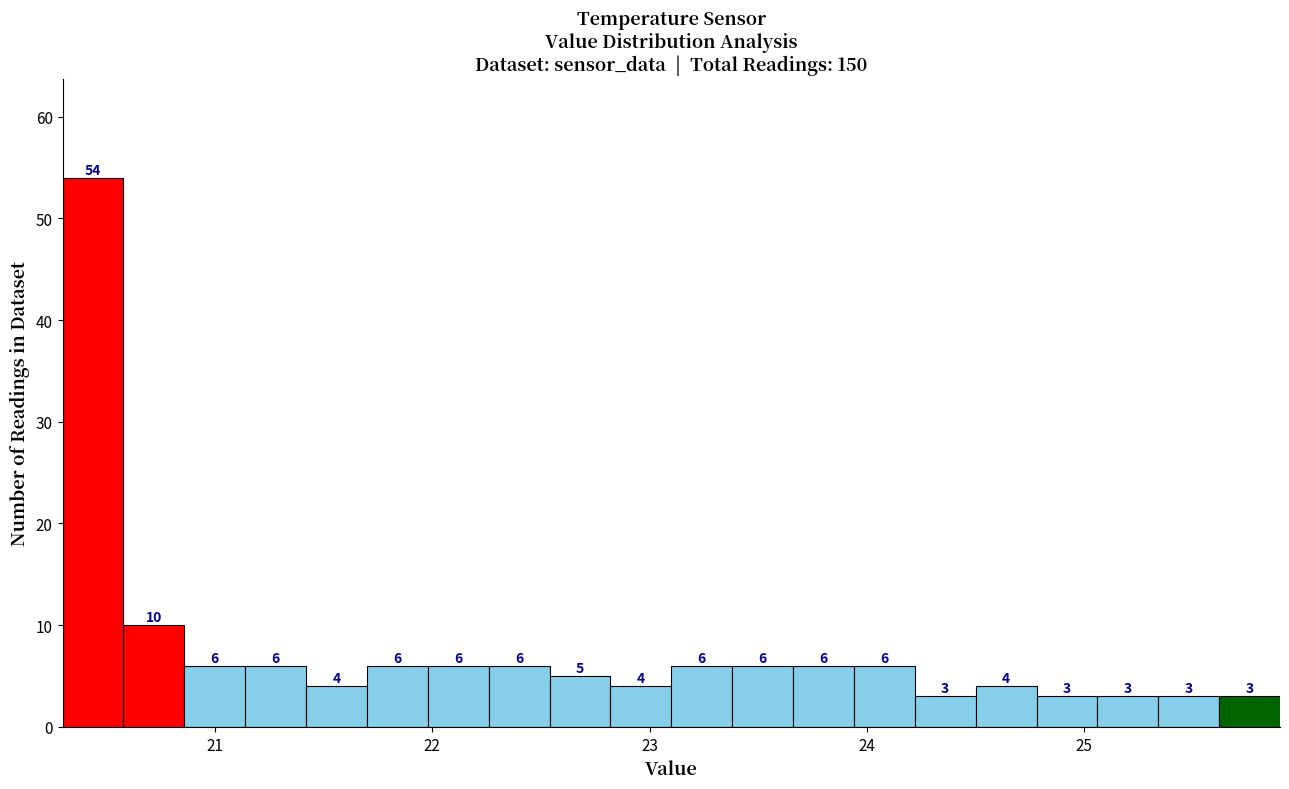

Read against the x-axis, roughly where is the centre of the tallest bar?

20.4